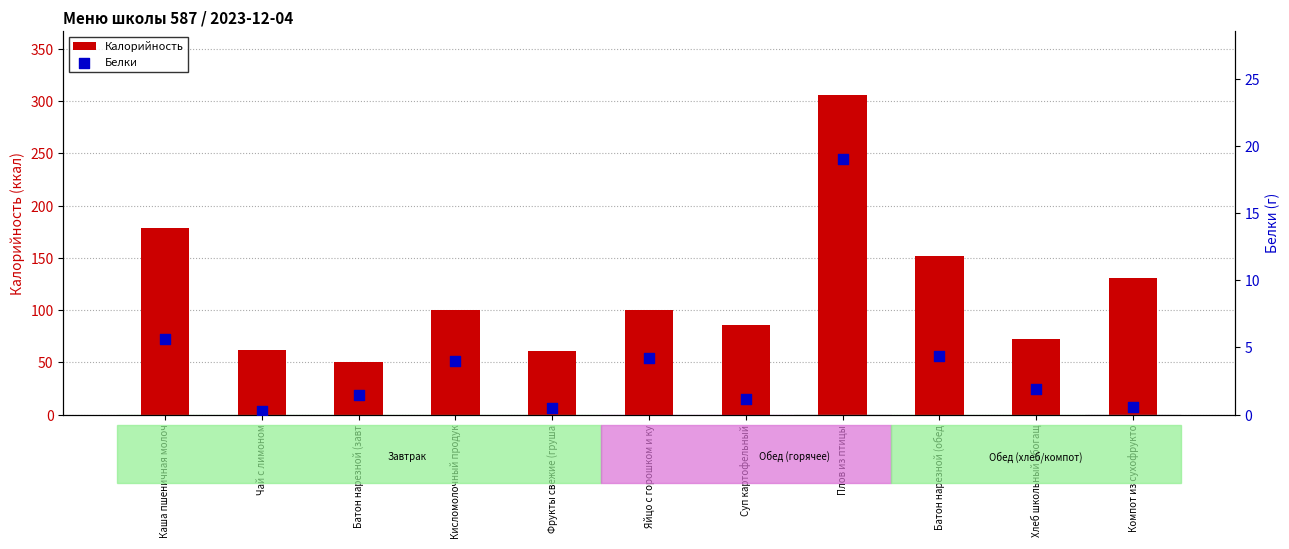

Which series has the widest spread of Y values?

Калорийность